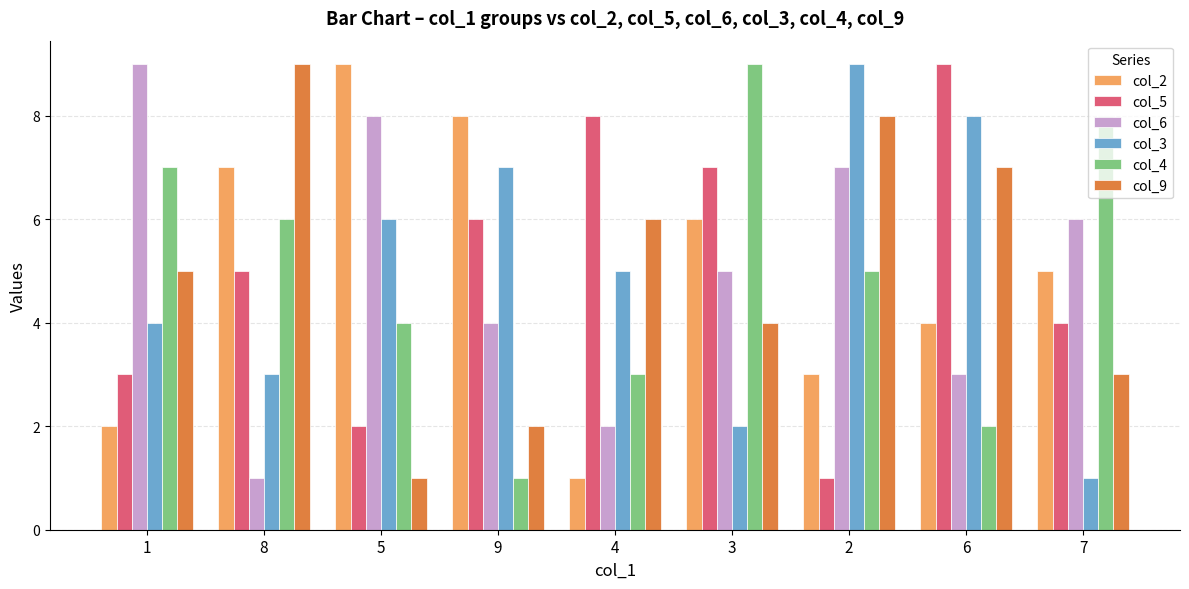

How many groups of bars are there?

9